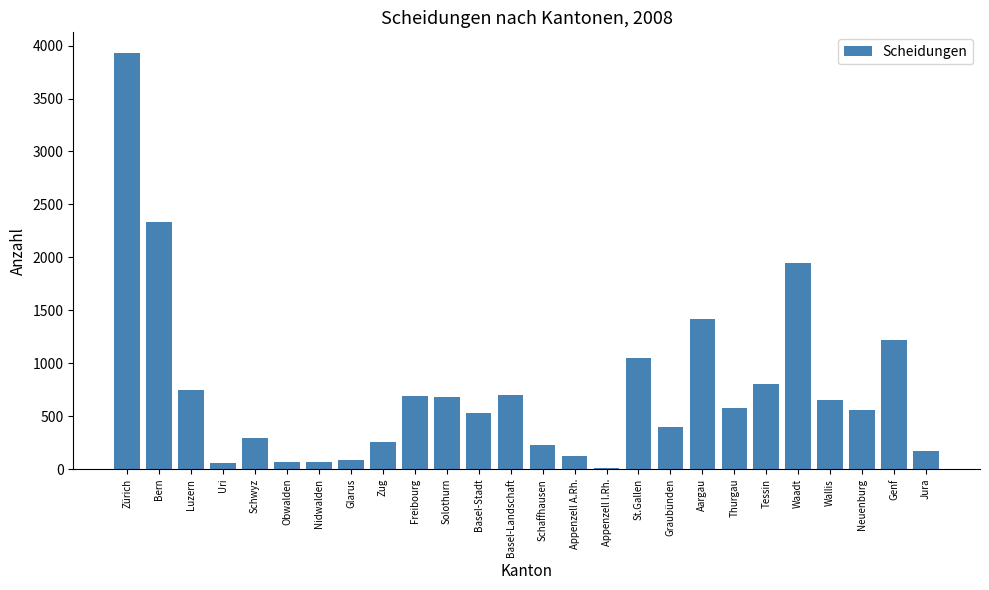

What is the average value?

754